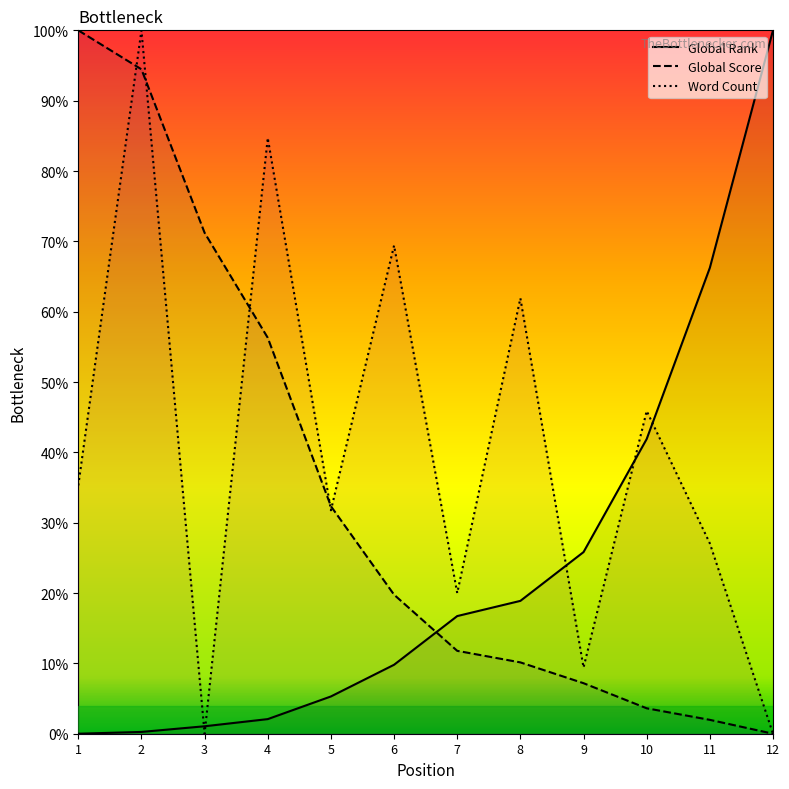

Is this an area chart (filled region under the line)?

No